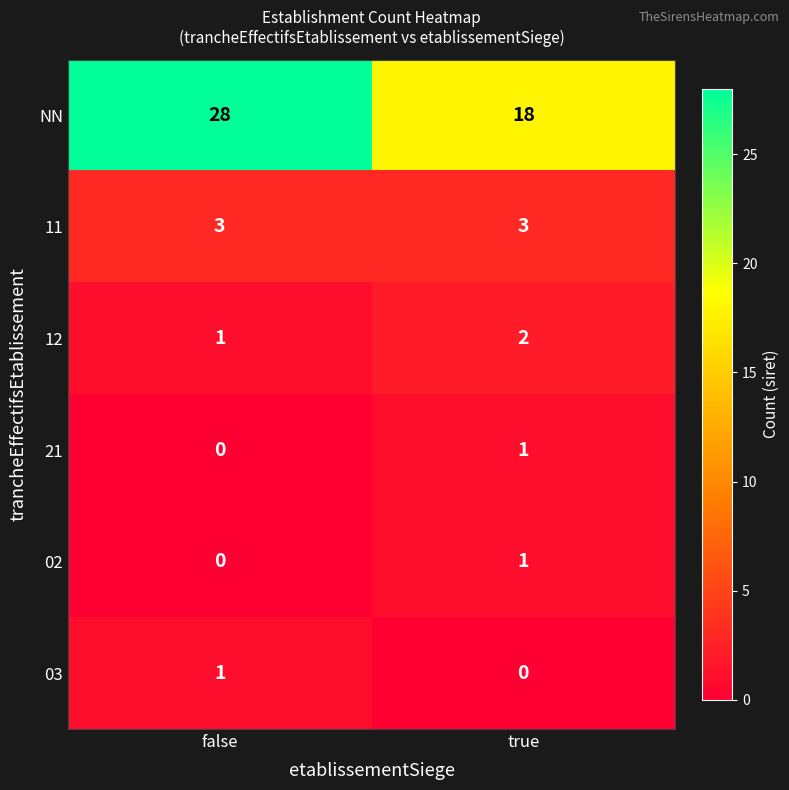

What is the greatest value displayed?

28